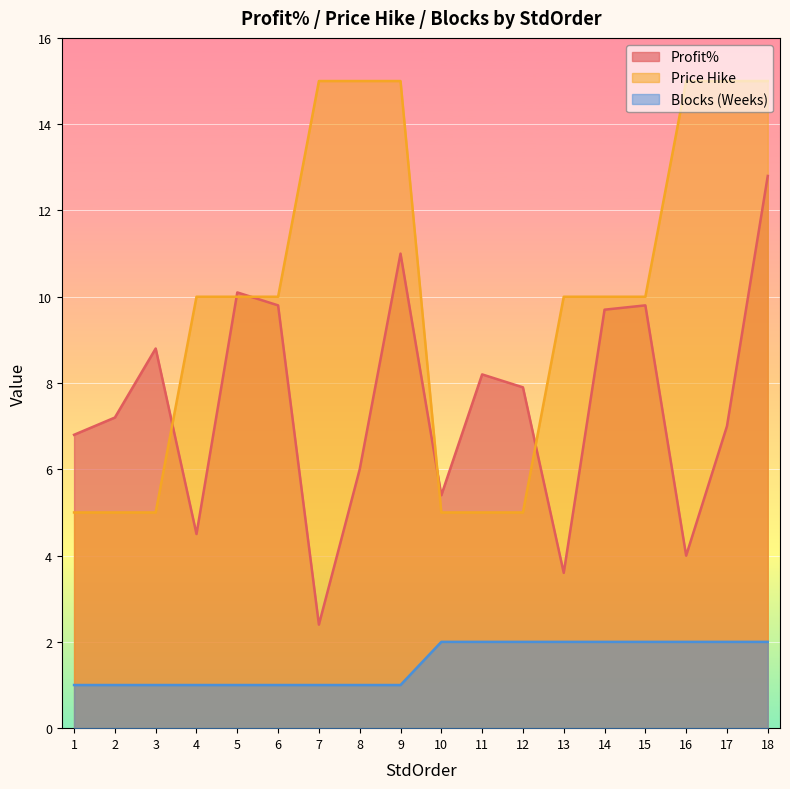

How many distinct data groups are displayed?

3